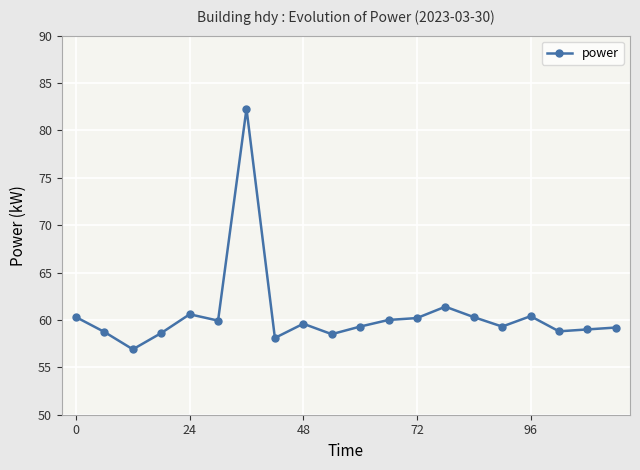

True or false: the data has more than 0 interior local peaks.

True